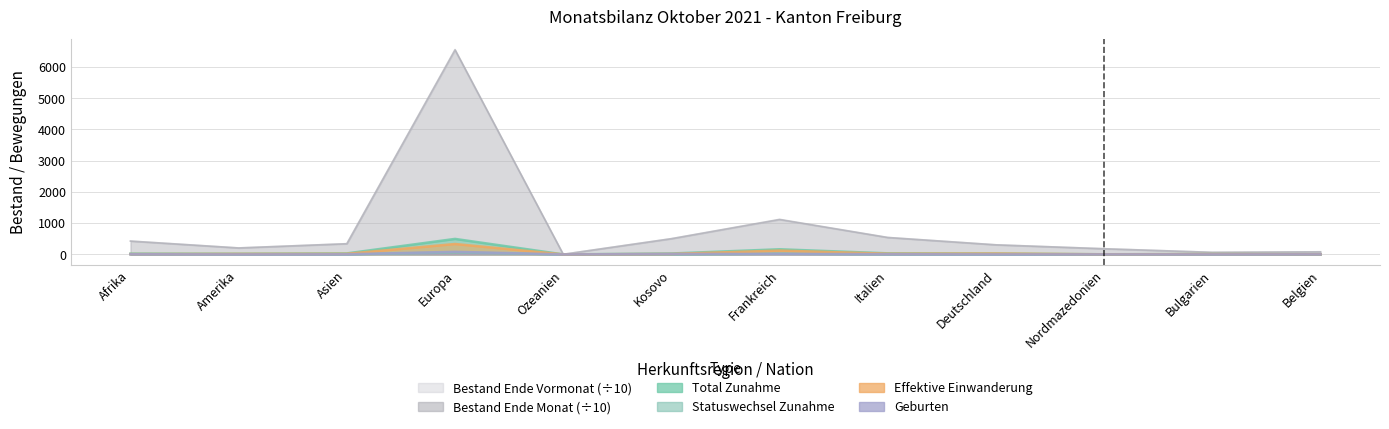

True or false: Geburten and Effektive Einwanderung intersect in this chart.

False